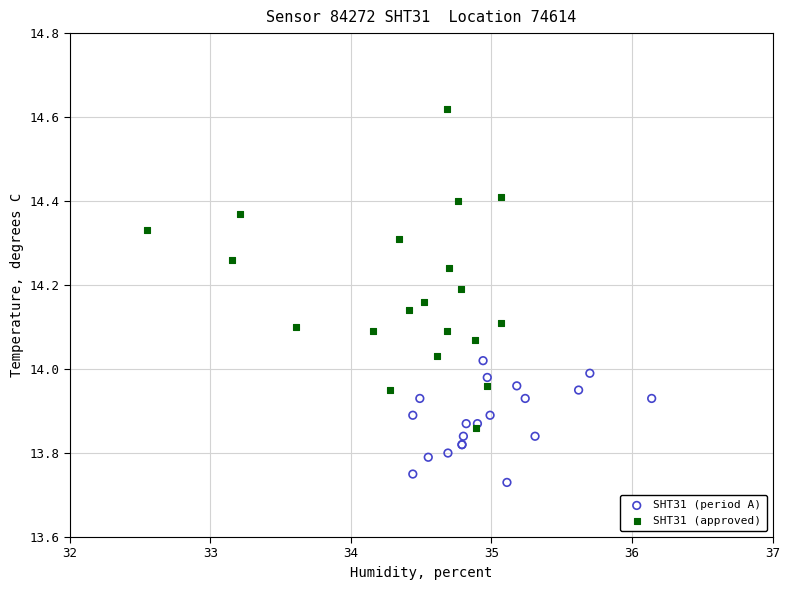

Which series contains the lowest Y value?

SHT31 (period A)